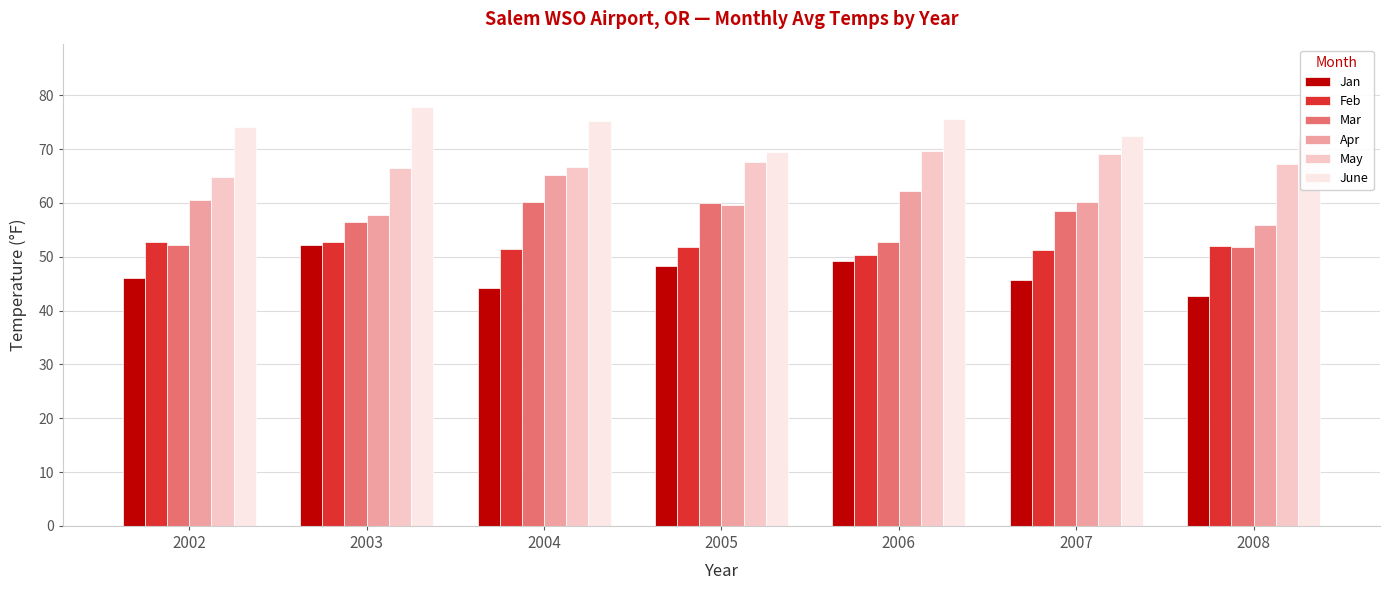

What is the average value of the Mar series?

56.0